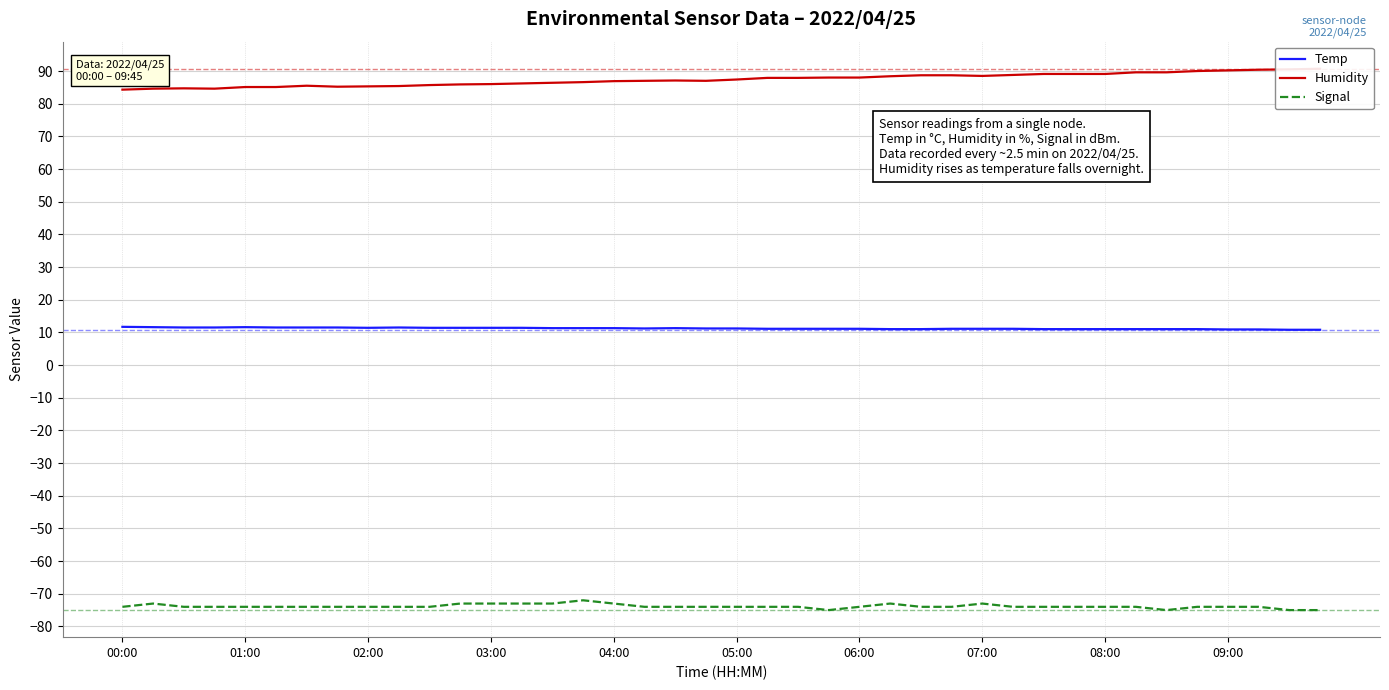

The value of Signal at 03:00 is -44.3. True or false?

False